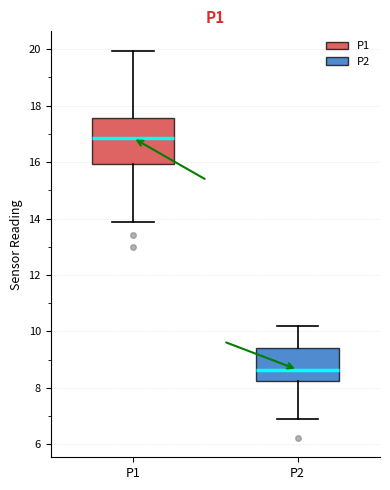

Where is the lower edge of the box for P2 on the y-axis? The values are not printed on the chart, so give them approximately, as read against the axis.

8.2